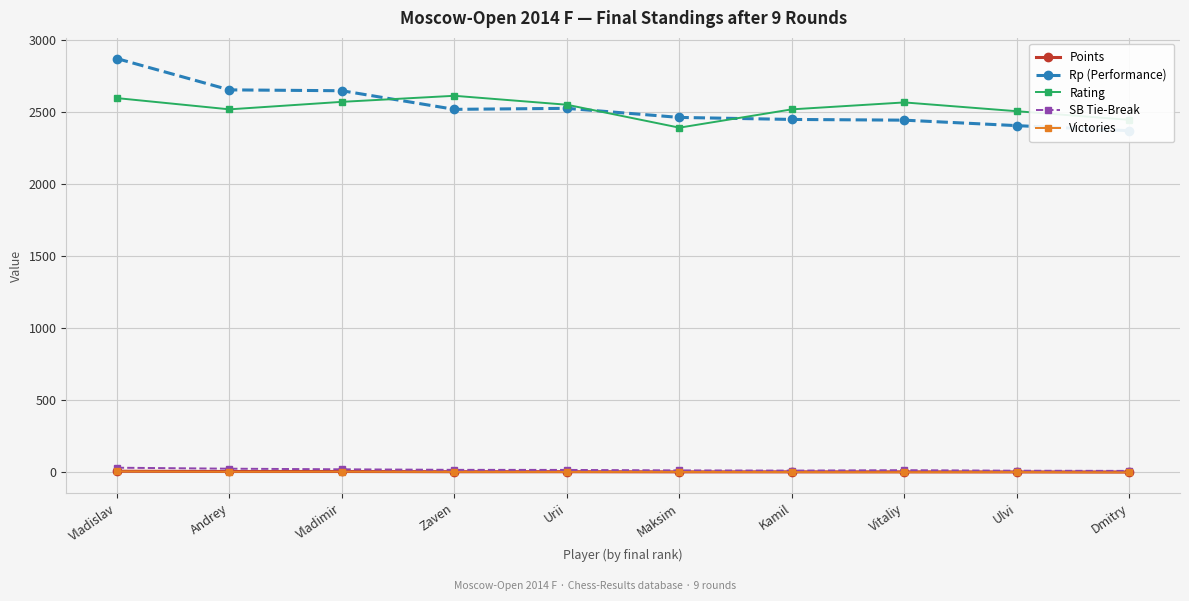

The value of Rp (Performance) at Ulvi is 3129.7. True or false?

False